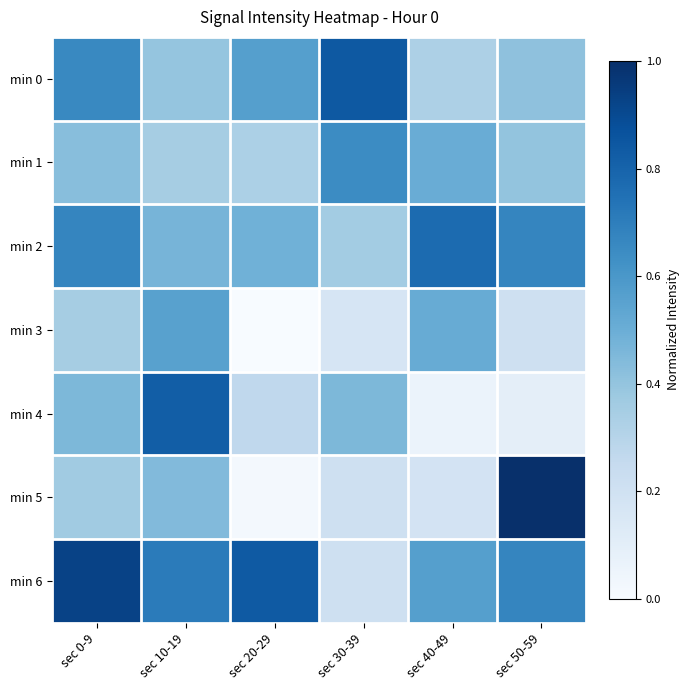

What is the difference between the highest and lowest values at sec 10-19?

0.5